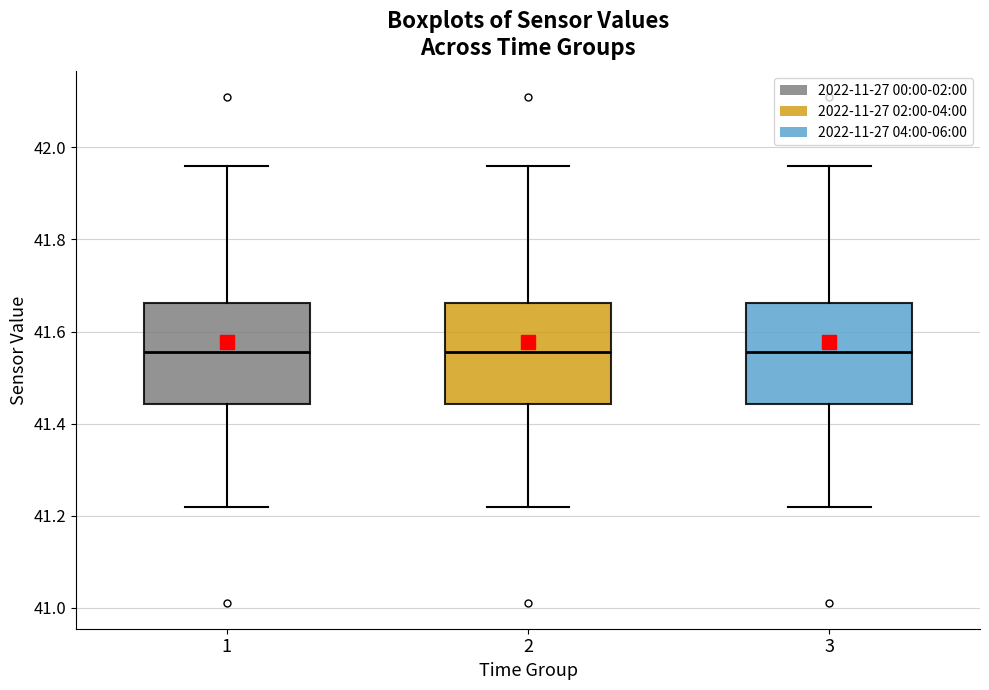

Reading left to right, transcribe this box plot: for each box, give where its median line is, the range the box spans, and where its two whiskers end, as read against the y-axis. The values are not printed on the chart, so give them approximately, as read against the axis.

1: median 41.56, box 41.44 to 41.66, whiskers 41.22 to 41.96
2: median 41.56, box 41.44 to 41.66, whiskers 41.22 to 41.96
3: median 41.56, box 41.44 to 41.66, whiskers 41.22 to 41.96